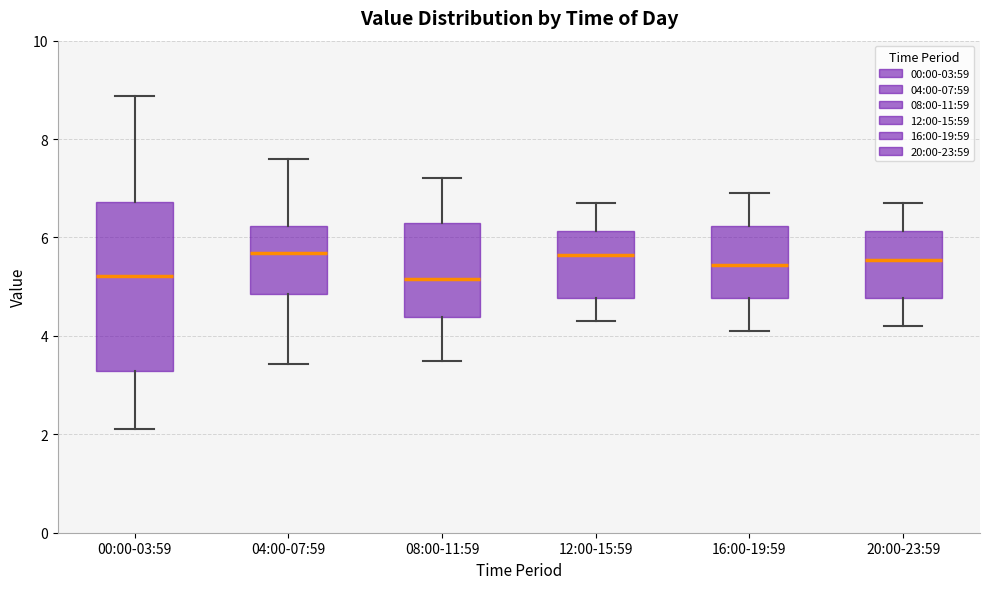

Reading left to right, transcribe this box plot: for each box, give where its median line is, the range the box spans, and where its two whiskers end, as read against the y-axis. The values are not printed on the chart, so give them approximately, as read against the axis.

00:00-03:59: median 5.2, box 3.2 to 6.8, whiskers 2.2 to 8.8
04:00-07:59: median 5.6, box 4.8 to 6.2, whiskers 3.4 to 7.6
08:00-11:59: median 5.2, box 4.4 to 6.4, whiskers 3.6 to 7.2
12:00-15:59: median 5.6, box 4.8 to 6.2, whiskers 4.4 to 6.8
16:00-19:59: median 5.4, box 4.8 to 6.2, whiskers 4.2 to 7.0
20:00-23:59: median 5.6, box 4.8 to 6.2, whiskers 4.2 to 6.8